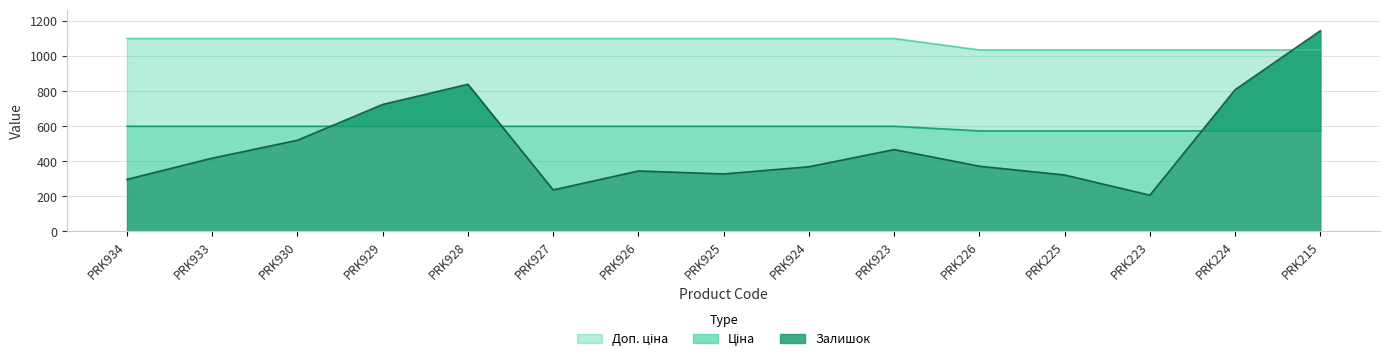

What is the difference between the maximum and minimum values in the Залишок series?

937.0